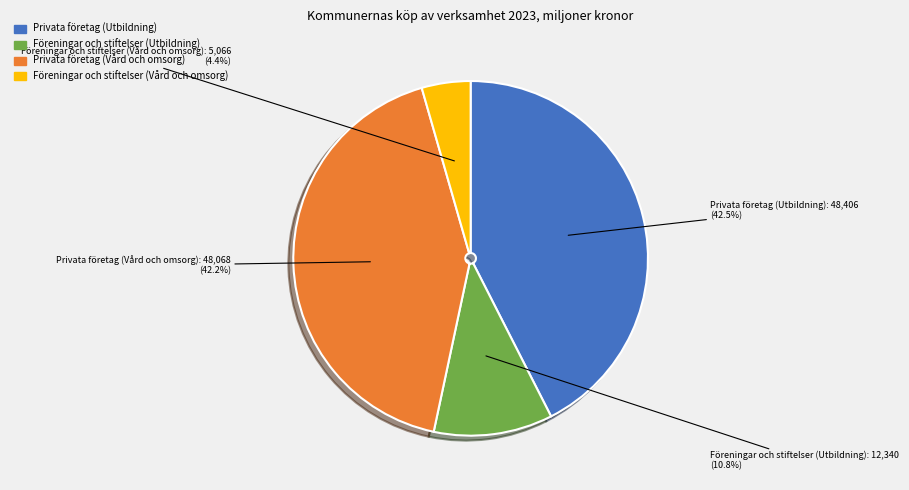

Combined, do Privata företag (Vård och omsorg) and Föreningar och stiftelser (Utbildning) account for over 50%?

Yes